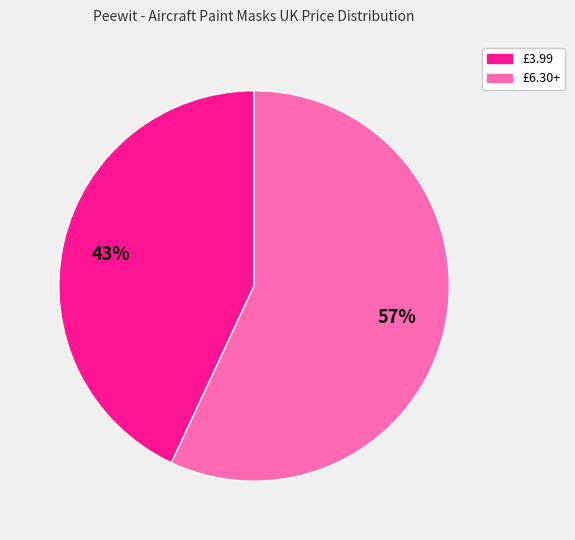

Is it true that £3.99 is 43% of the pie?

True